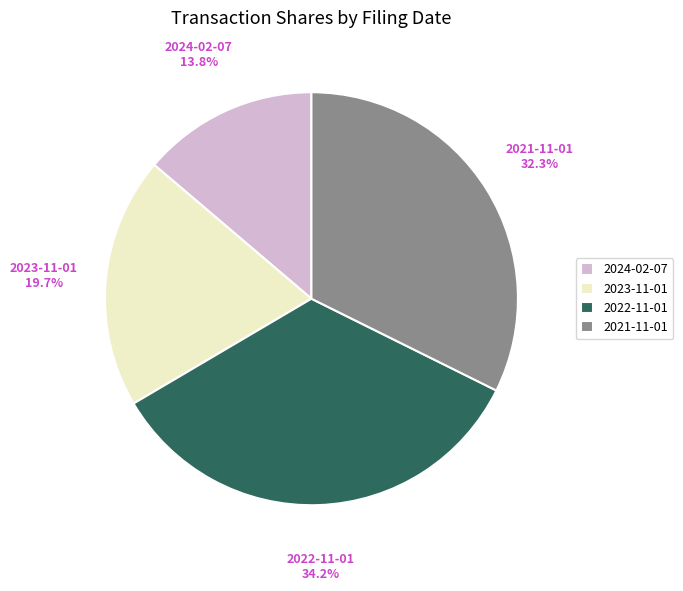

How many slices are in this pie chart?

4